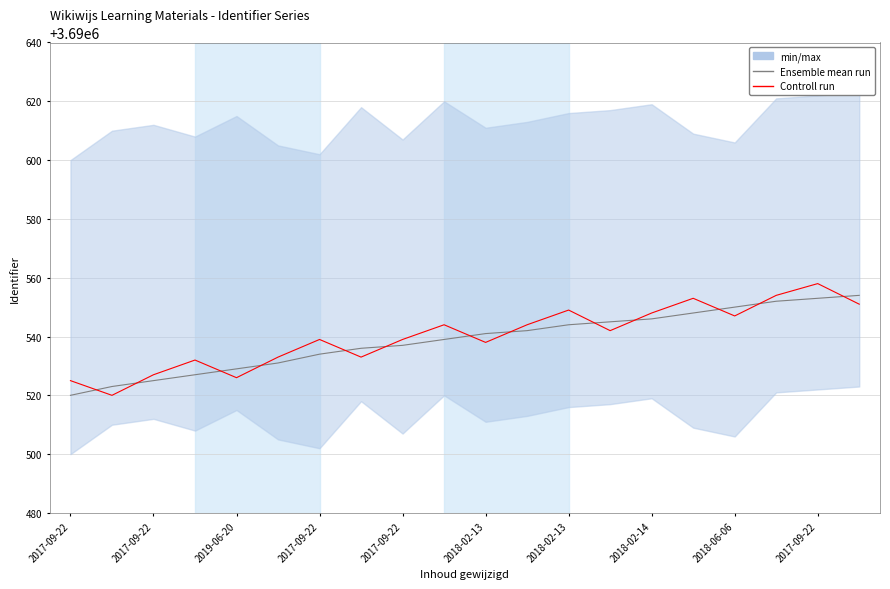

What are all the series names shown in the legend?

Ensemble mean run, Controll run